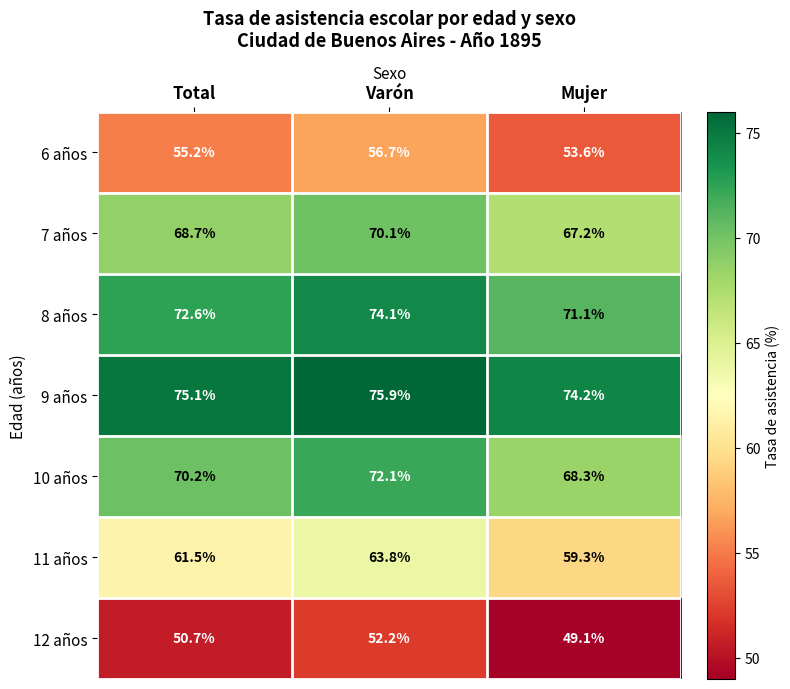

What is the smallest value displayed?

49.1